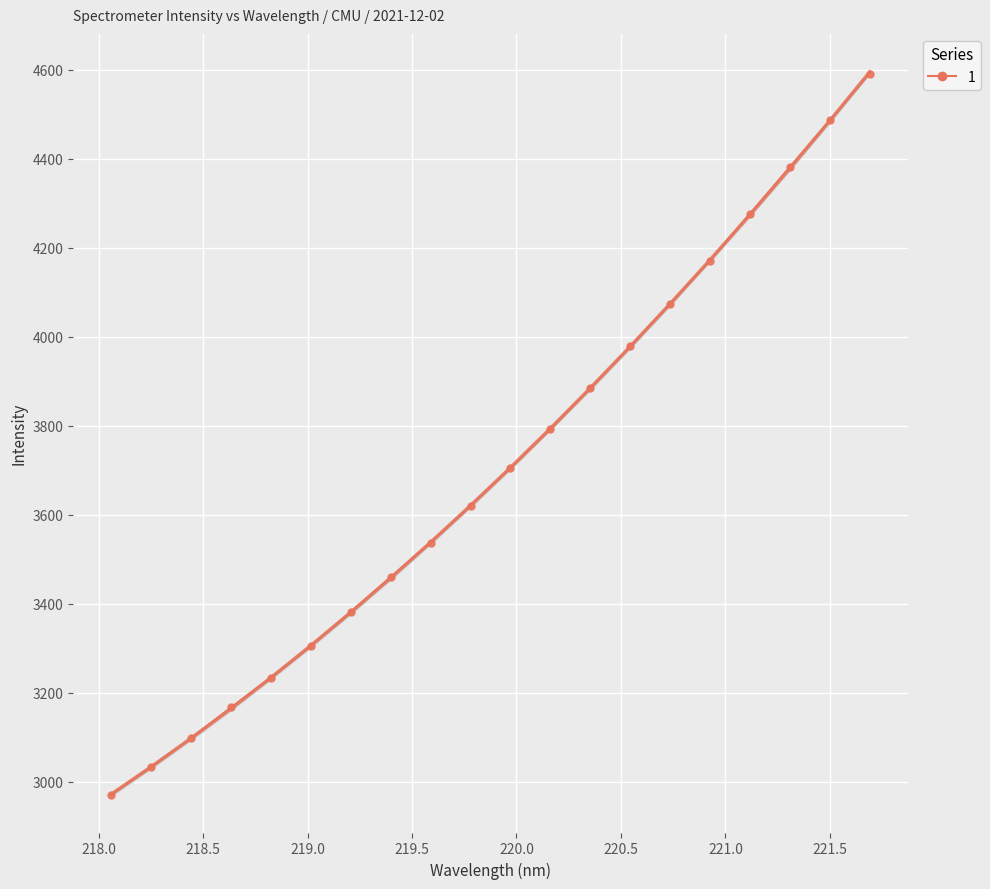

What is the greatest value displayed?

4595.2